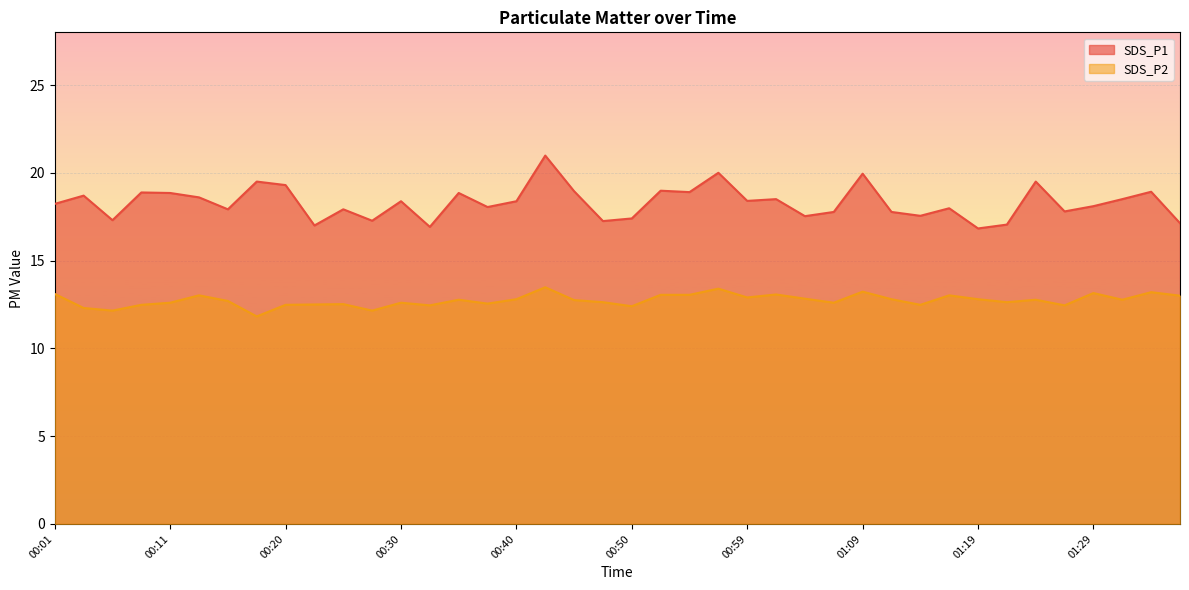

True or false: SDS_P2 and SDS_P1 cross at least once.

False